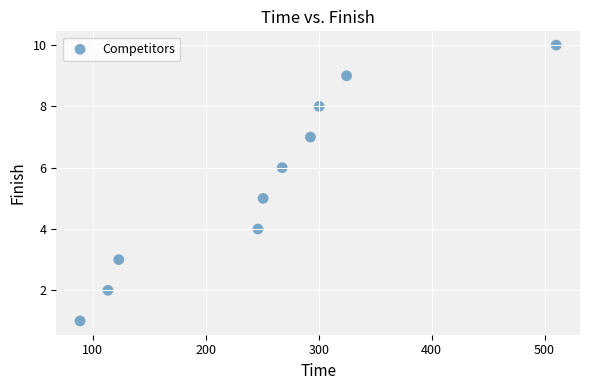

What is the range of Y values (max minus min)?

9